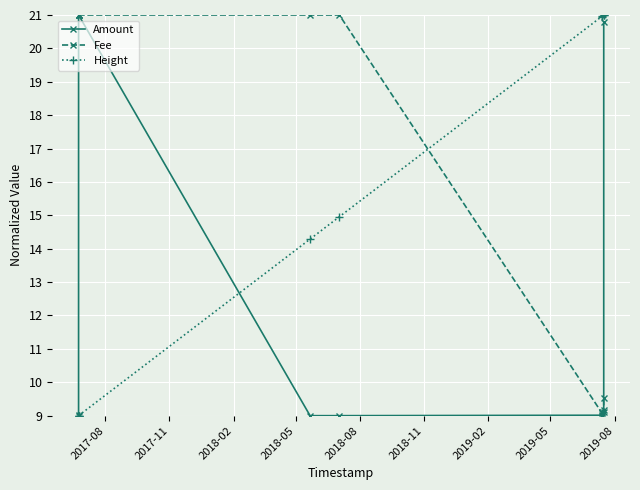

What is the maximum value shown in the chart?

21.0